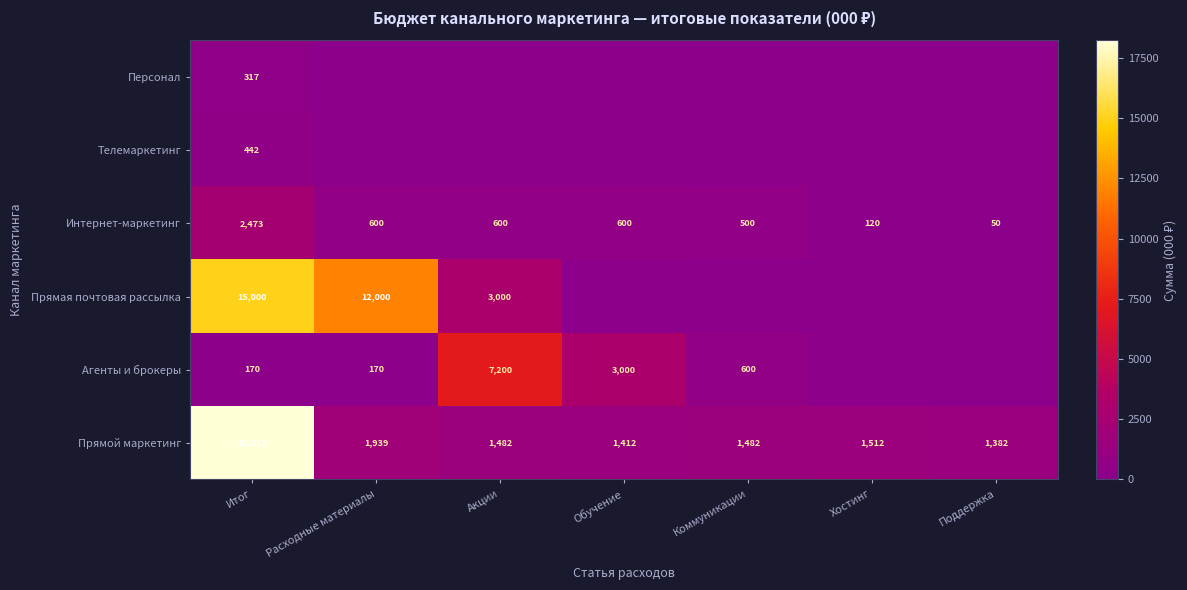

What is the lowest value of the Интернет-маркетинг series?

50